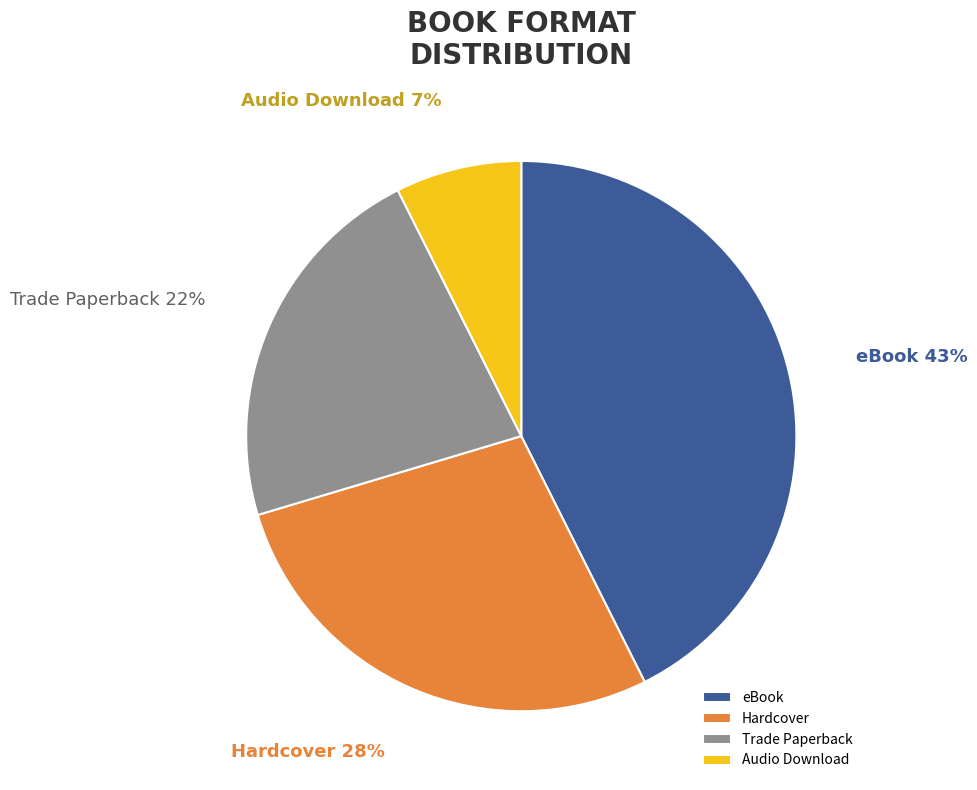

How many segments does this pie chart have?

4